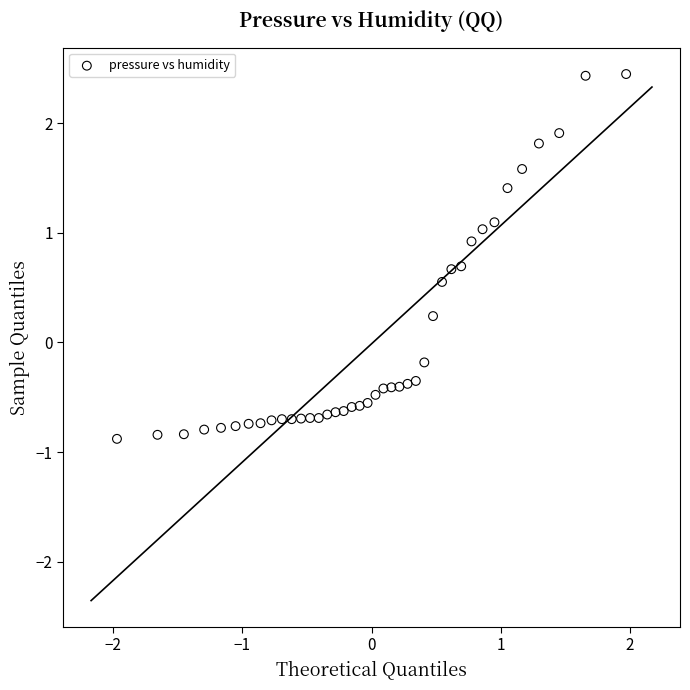

What is the range of X values (max minus min)?

3.9